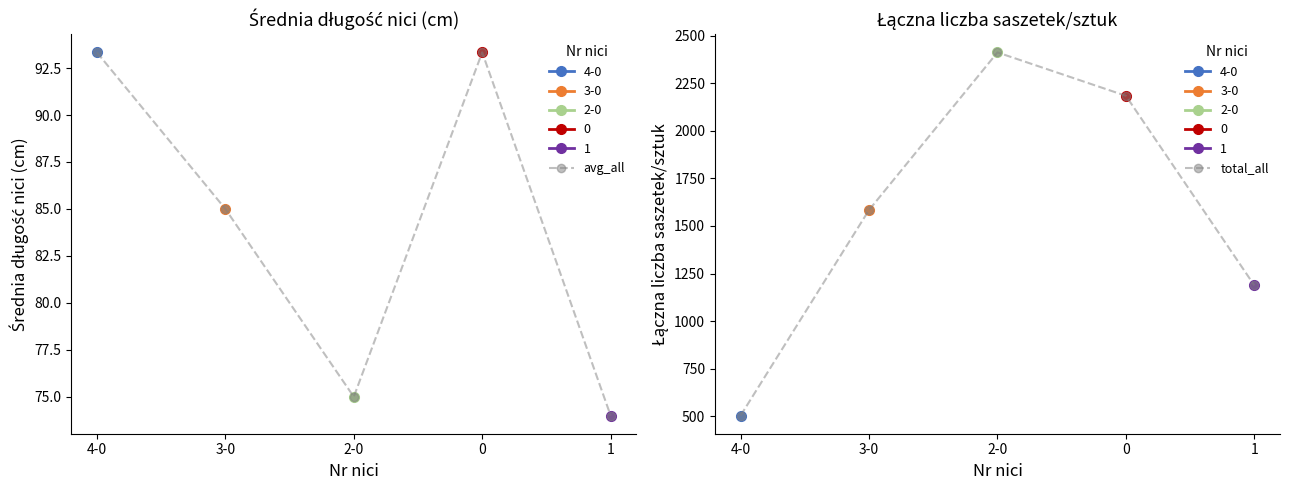

How many categories are shown in the chart?

5